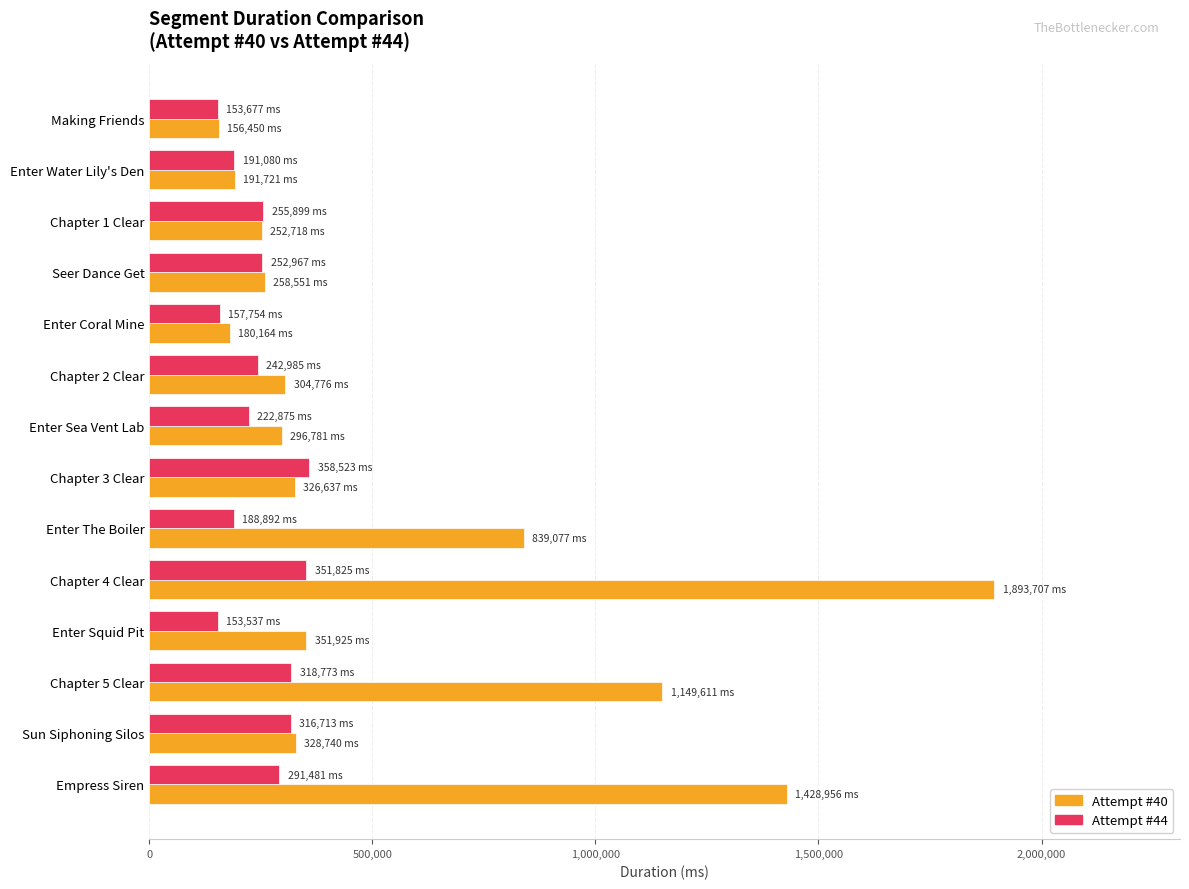

What is the difference between the second highest and minimum values in the Attempt #44 series?

198288